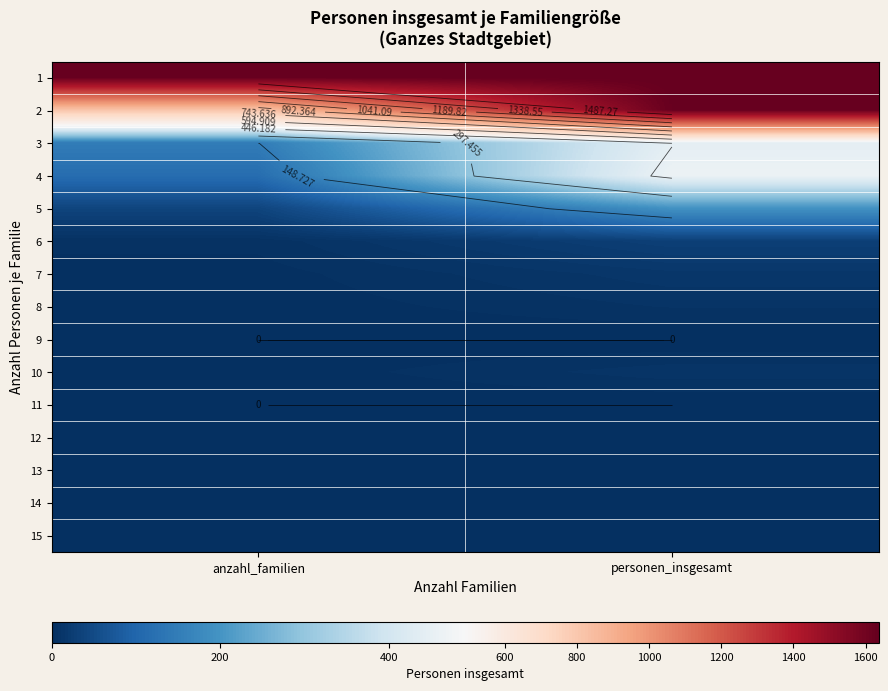

Count the number of data series in this chart.

15